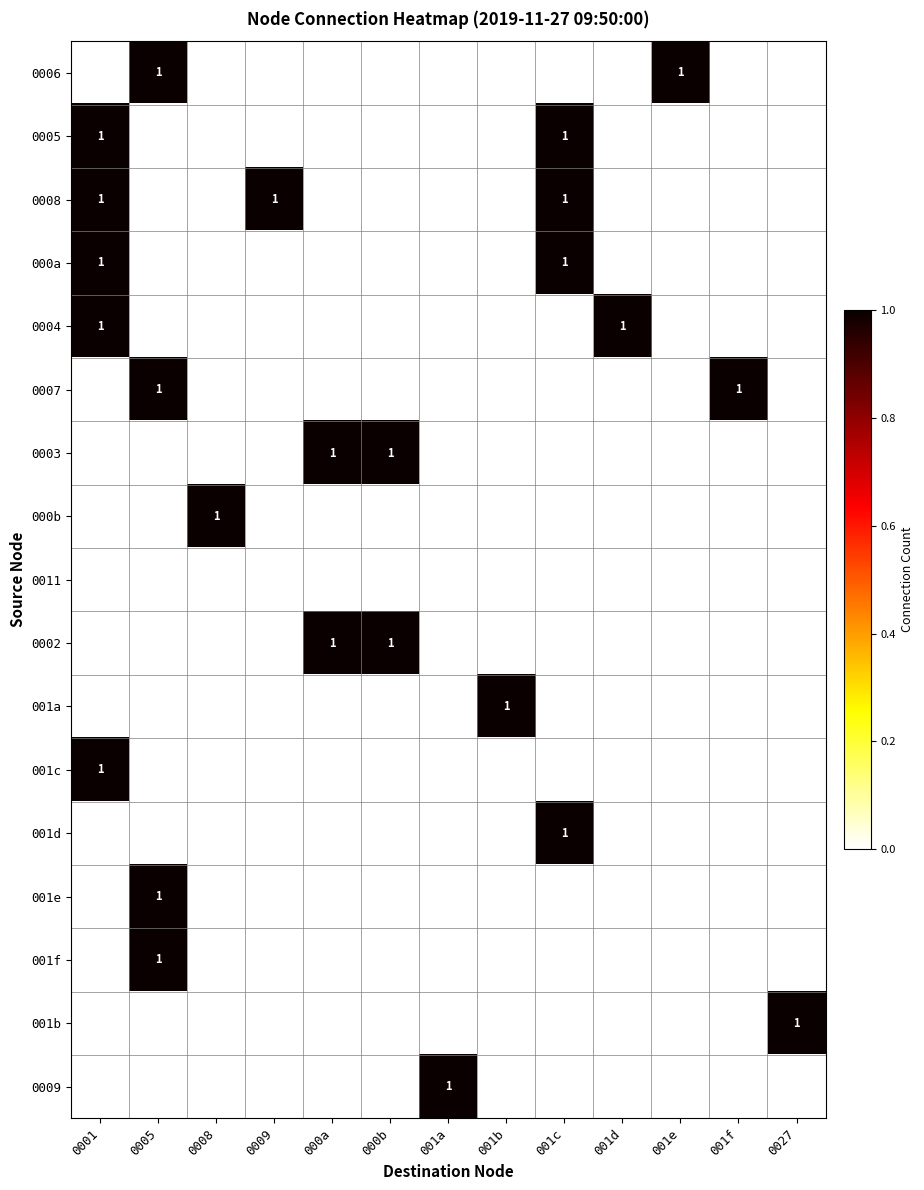

The value of 0011 at 0008 is 0. True or false?

True